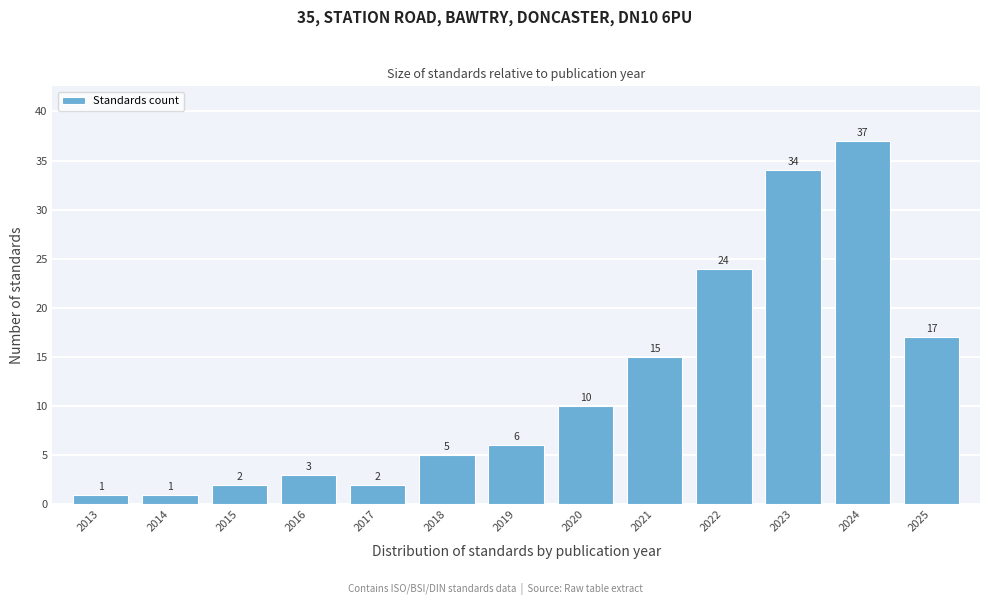

Reading left to right, what are all the values shown in this chart?

1	1	2	3	2	5	6	10	15	24	34	37	17